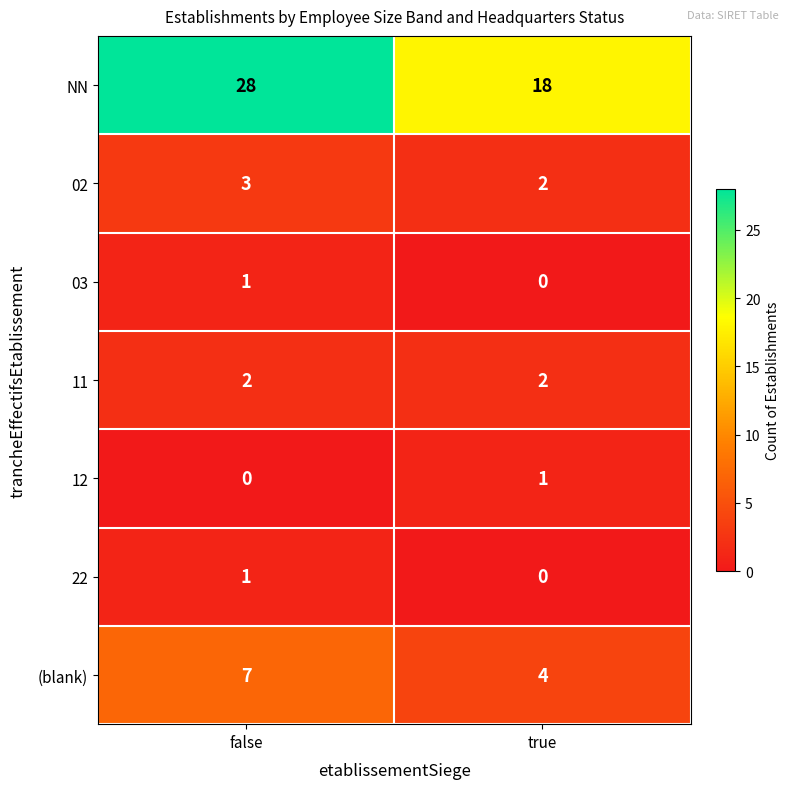

What is the difference between the maximum and minimum values in the NN series?

10